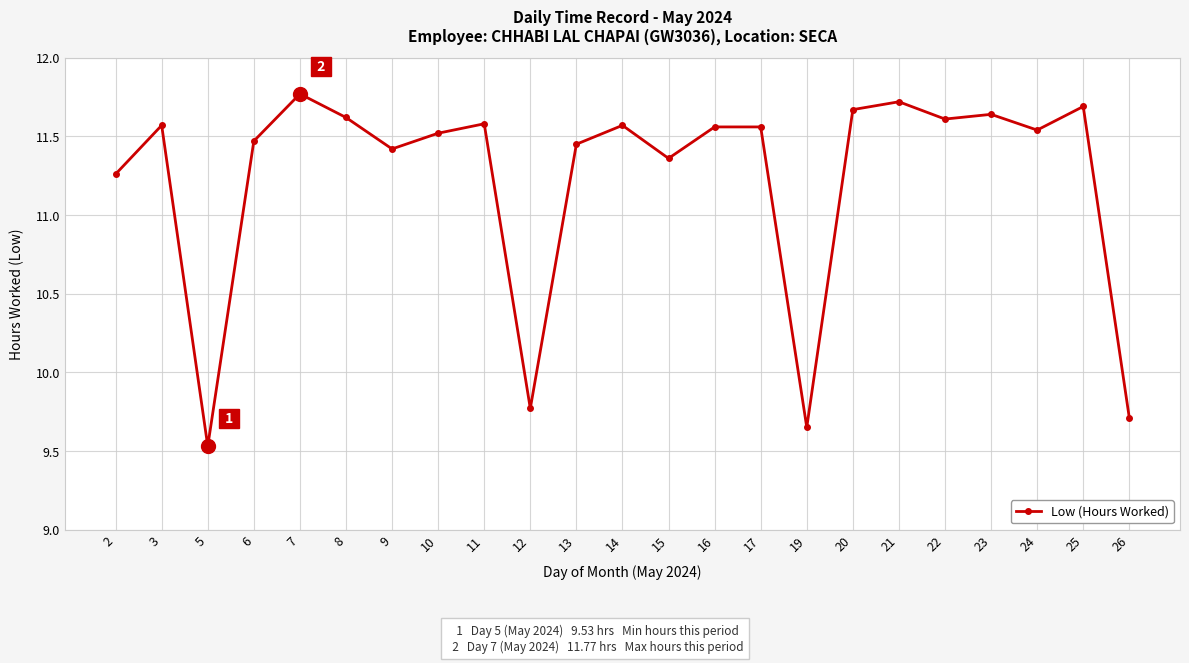

The value at 15 is 11.4. True or false?

True